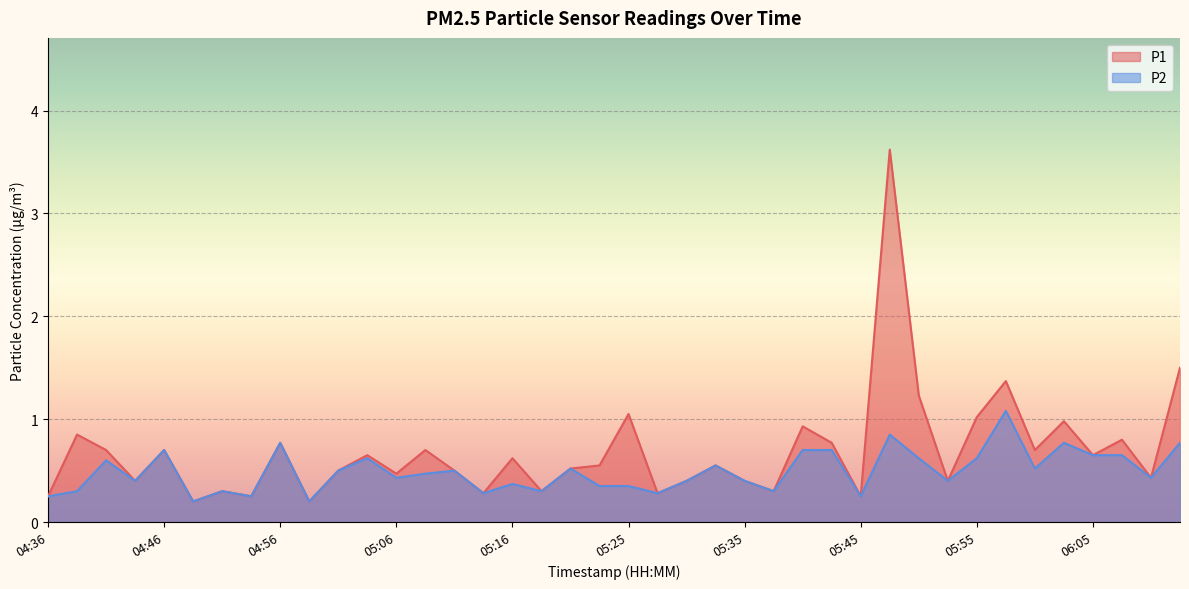

True or false: P2 and P1 intersect in this chart.

False